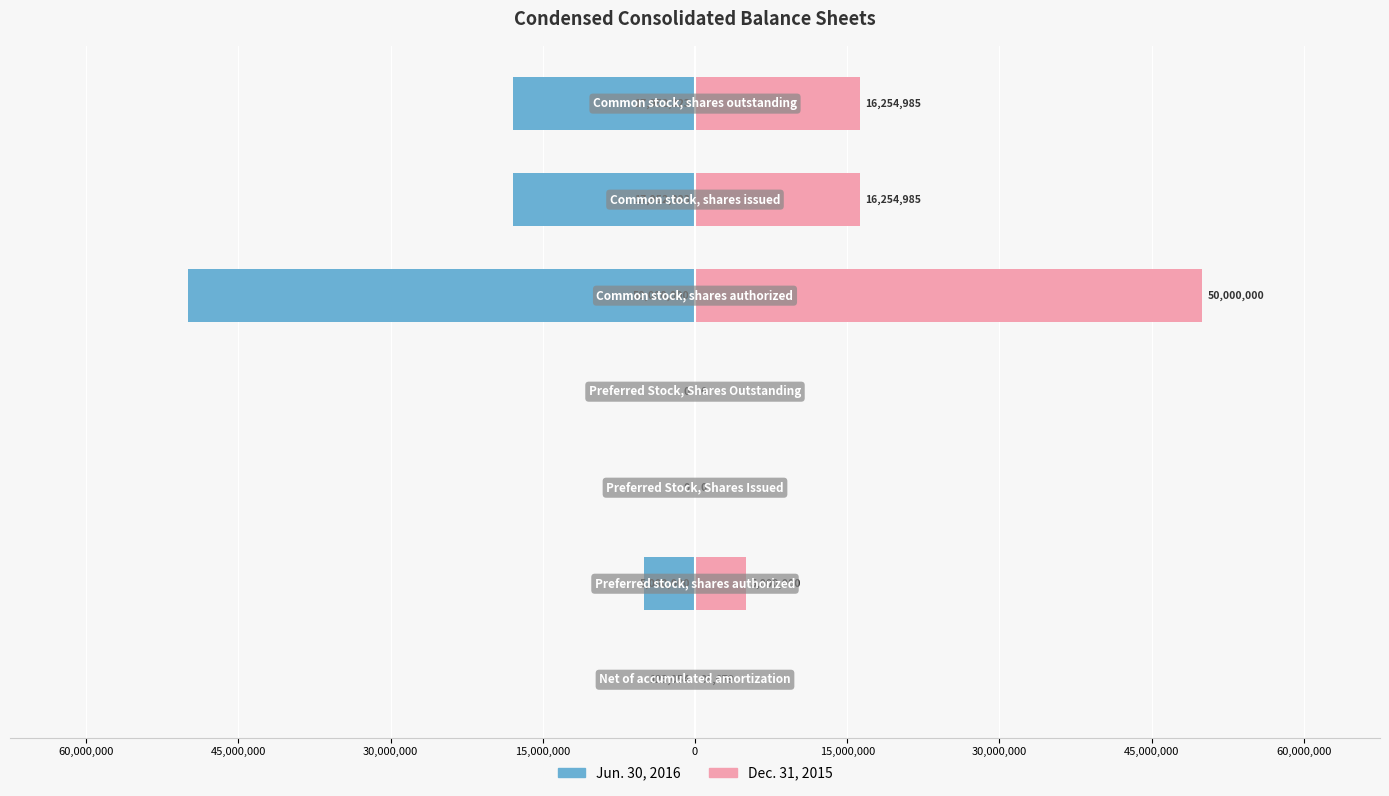

What is the sum of all Dec. 31, 2015 values?

87608649